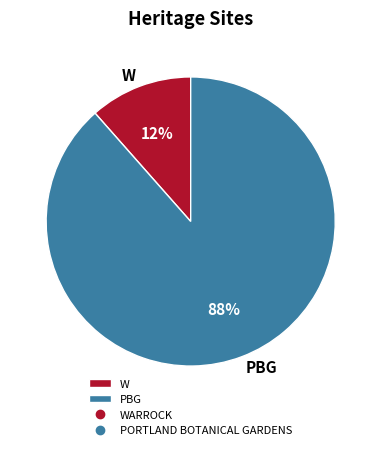

Which slice is the largest?

PBG